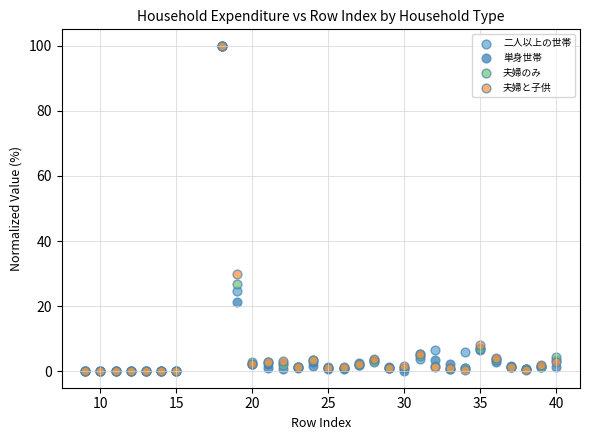

In the 夫婦のみ series, what Y value is closest to 50?

27.0